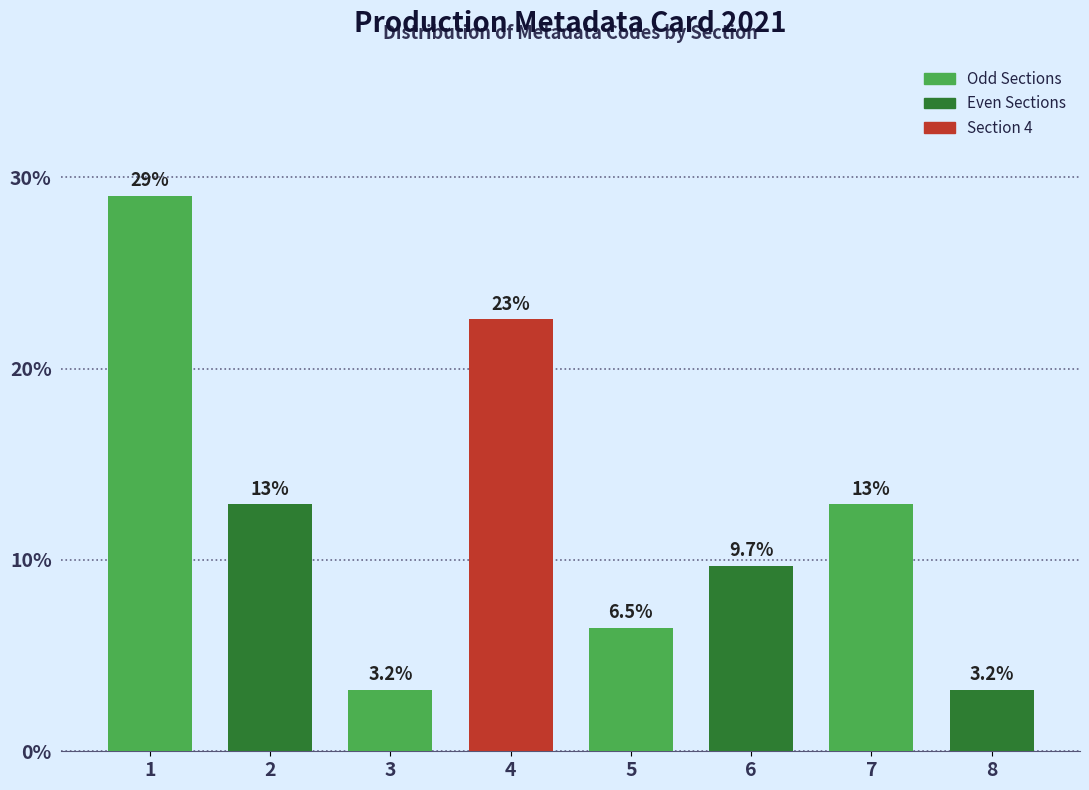

Reading left to right, extract all data points from this chart.

1=29.0	2=12.9	3=3.2	4=22.6	5=6.5	6=9.7	7=12.9	8=3.2